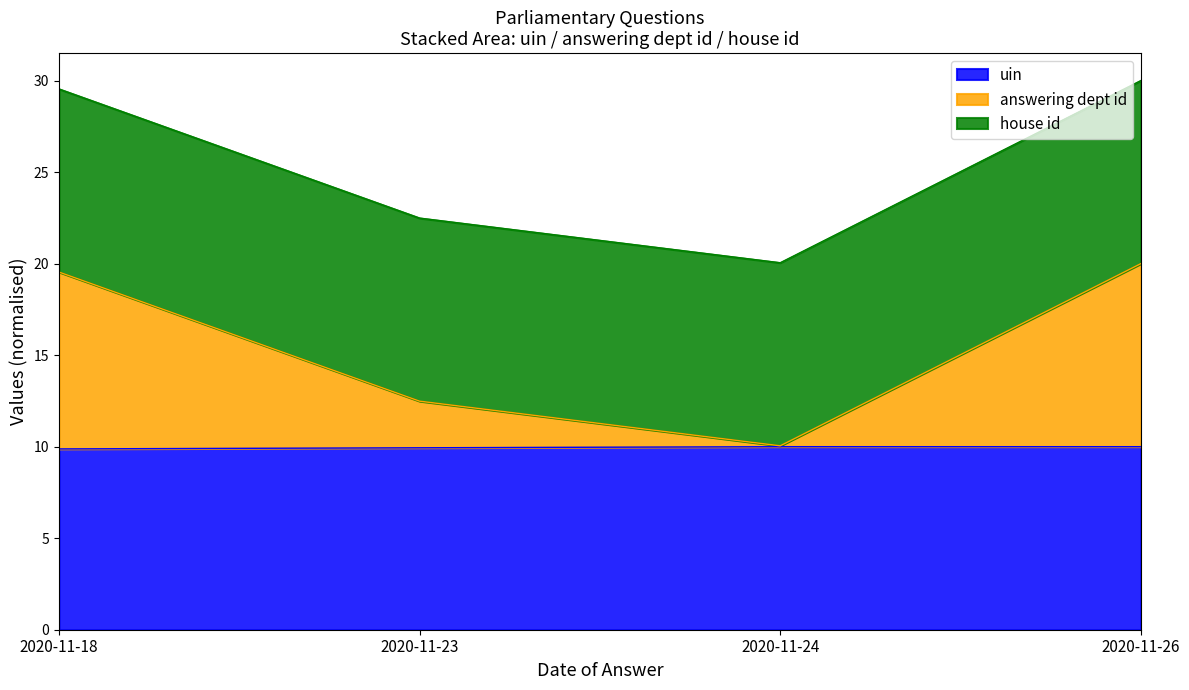

What is the sum of all uin values?

39.8